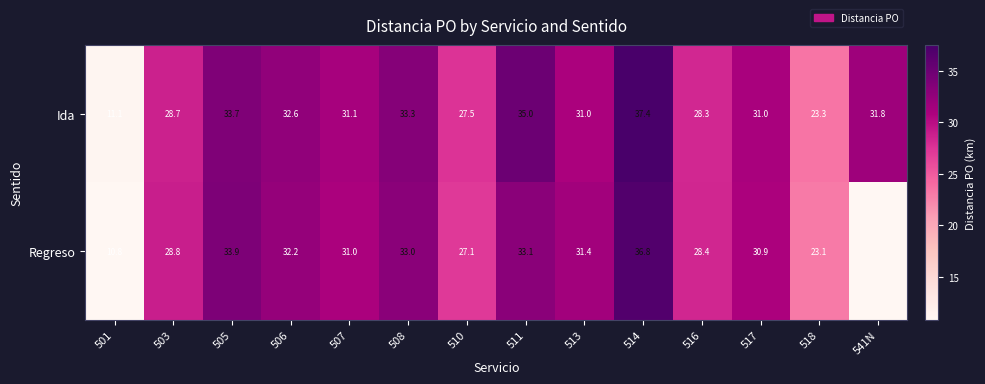

How many values in the Ida series are below 31?

5